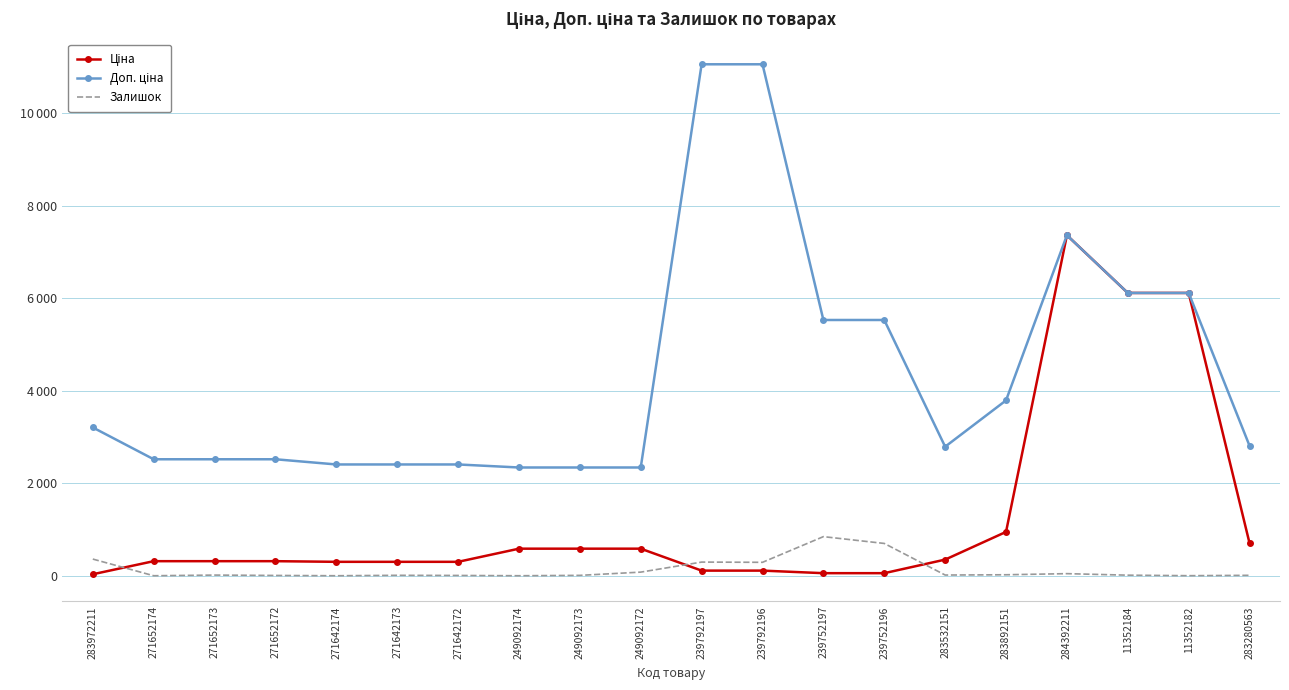

List the series in order of their peak value, highest first.

Доп. ціна, Ціна, Залишок